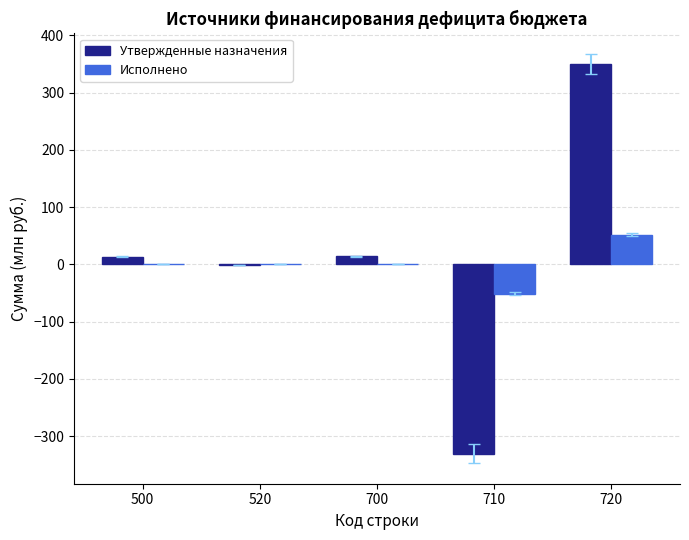

The value of Исполнено at 520 is 0.0. True or false?

True